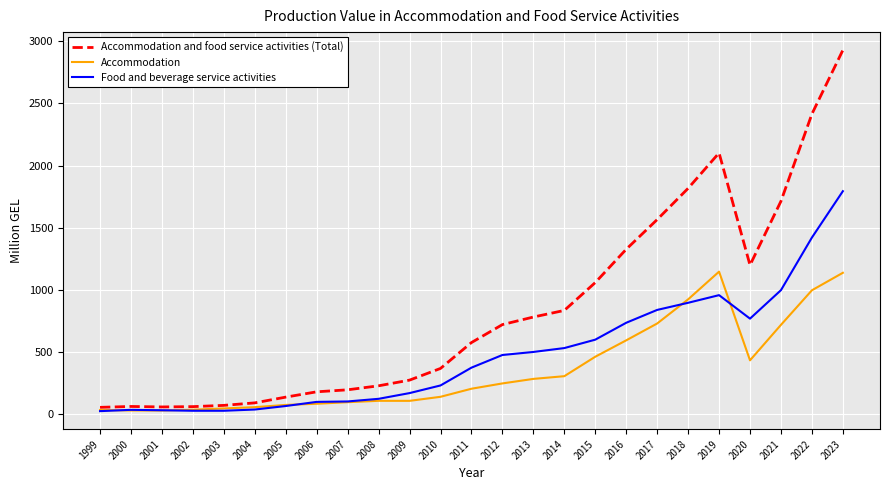

Read the Accommodation and food service activities (Total) value at 2013.

779.6